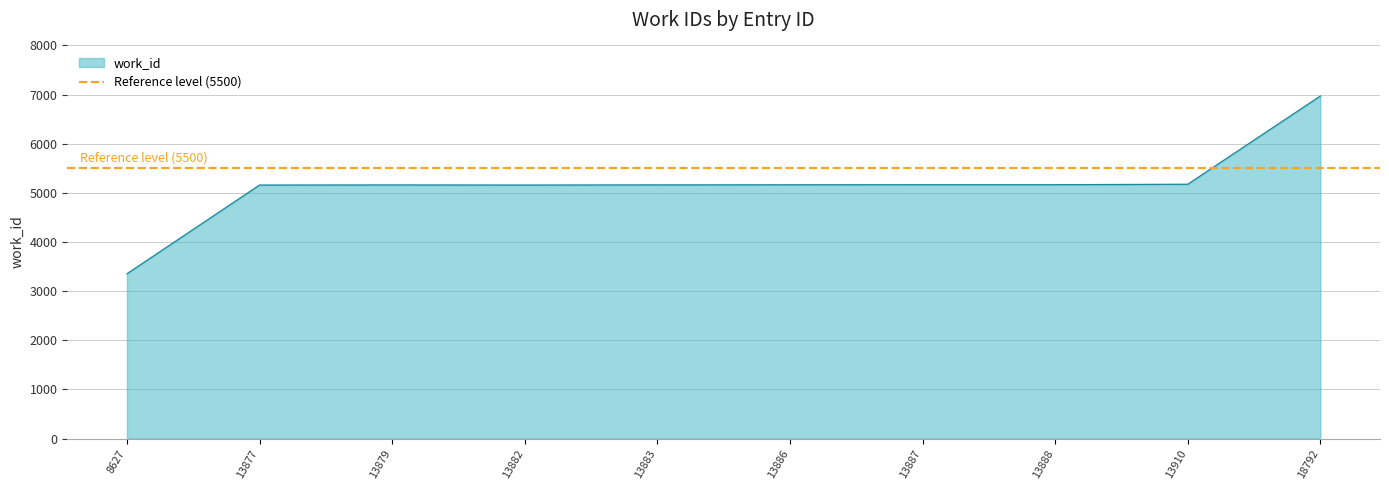

Approximately how many times larger is the value at 13879 compared to 8627?

1.5